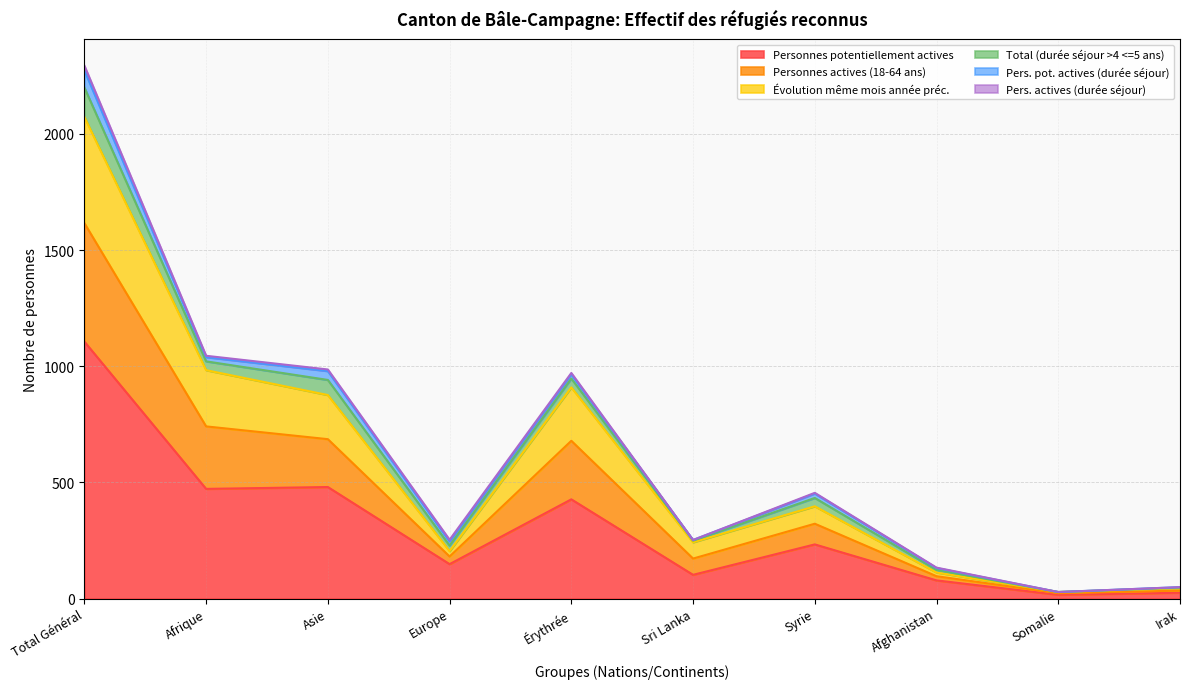

What is the maximum value for Personnes potentiellement actives?

1106